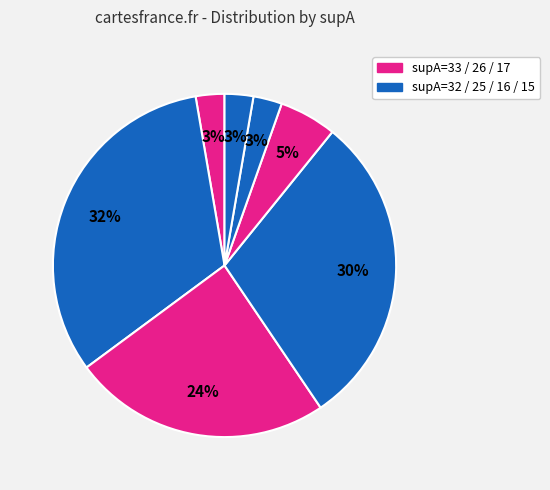

How many slices are in this pie chart?

7